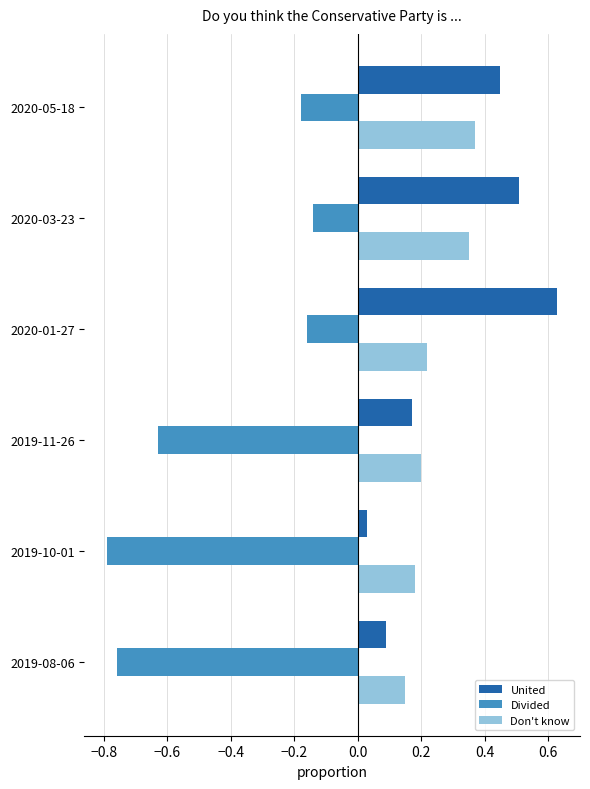

Which label corresponds to the largest value in the chart?

2020-01-27